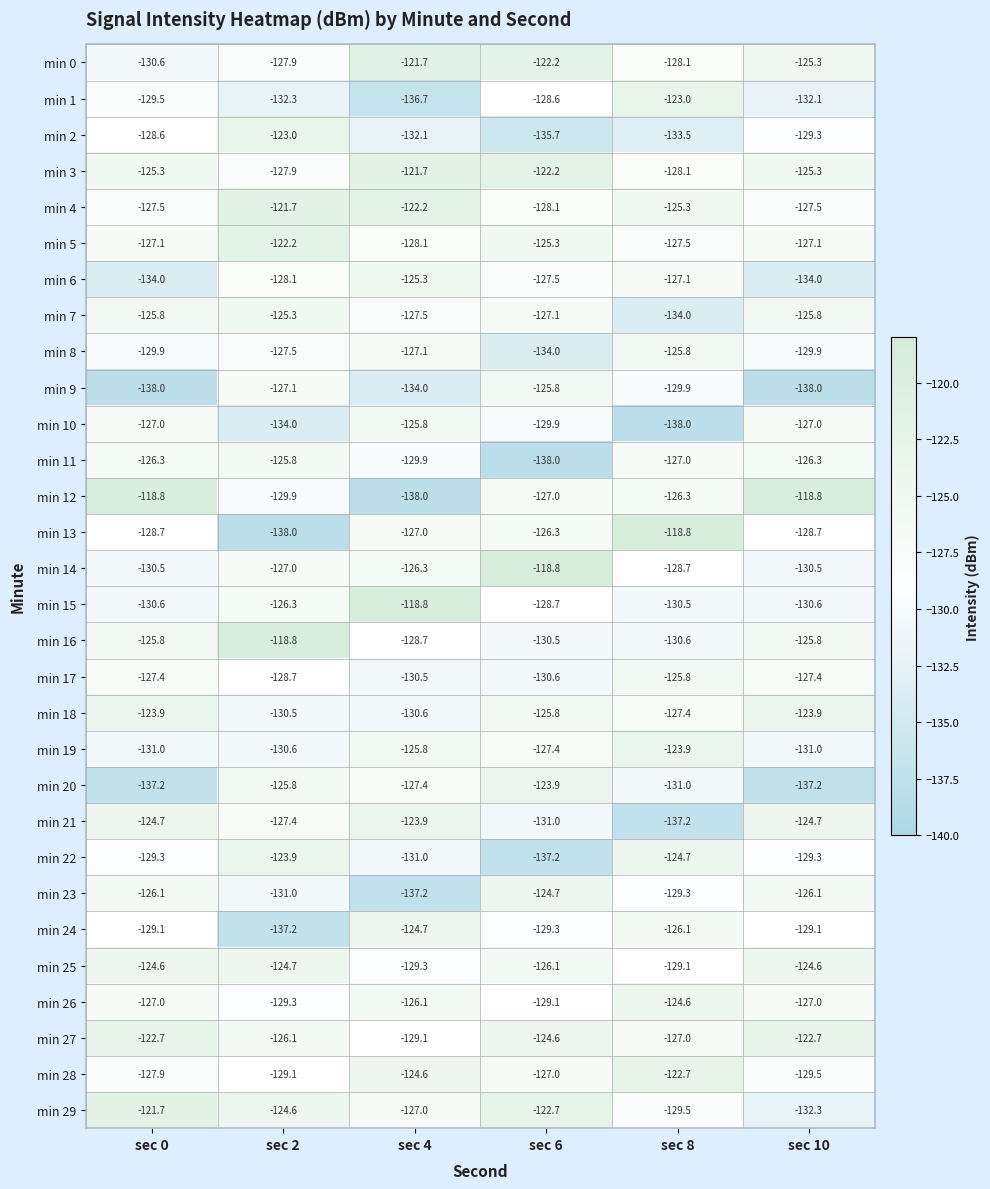

True or false: min 10 has a value of -184.0 at sec 0.

False